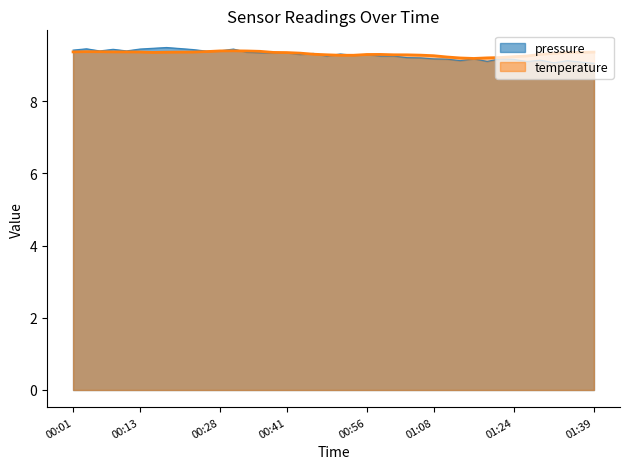

Where is the data nearest to the value 9?

01:39